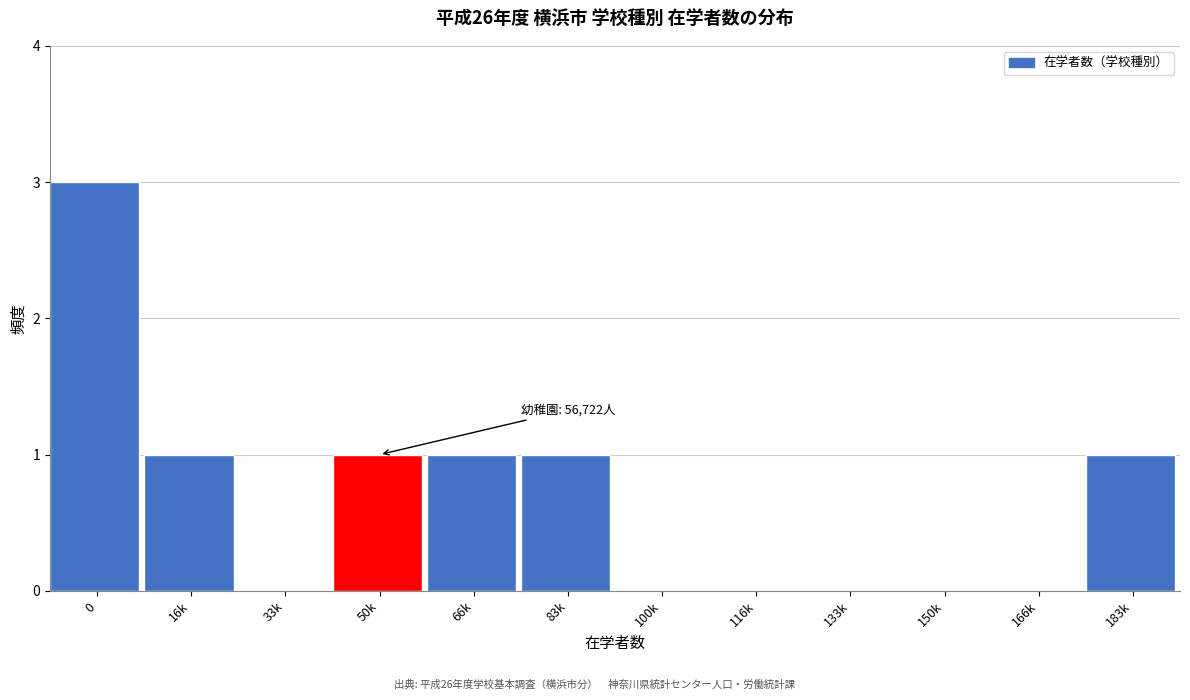

Reading right to left, what are all the values shown in this chart?

183k=1	166k=0	150k=0	133k=0	116k=0	100k=0	83k=1	66k=1	50k=1	33k=0	16k=1	0=3